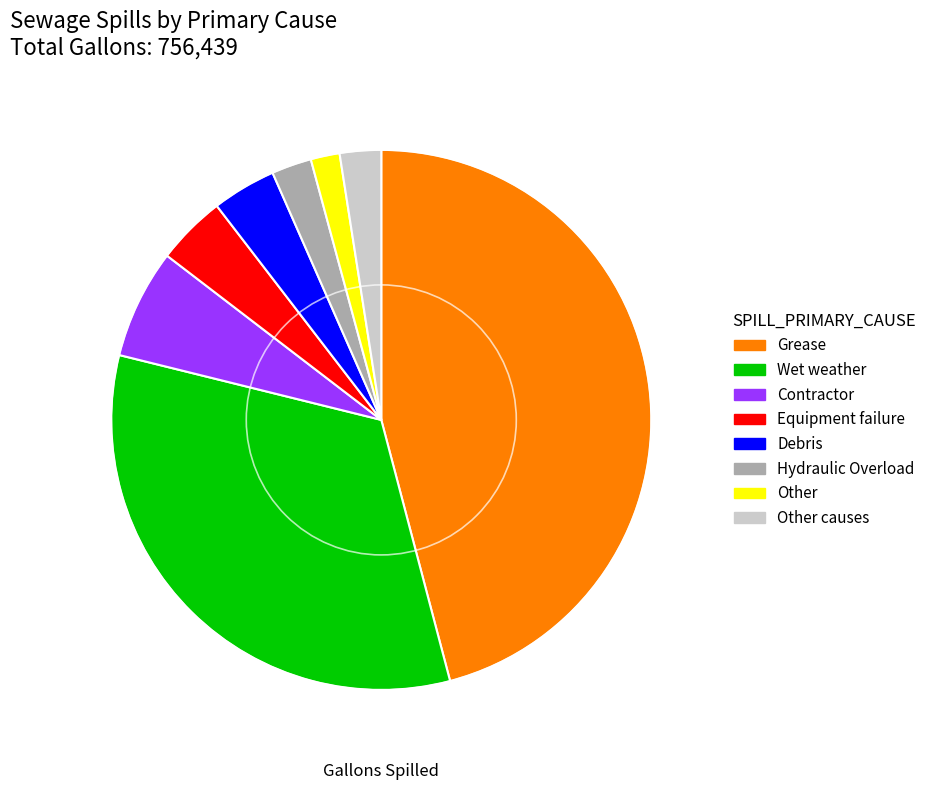

True or false: Wet weather accounts for 33% of the total.

True